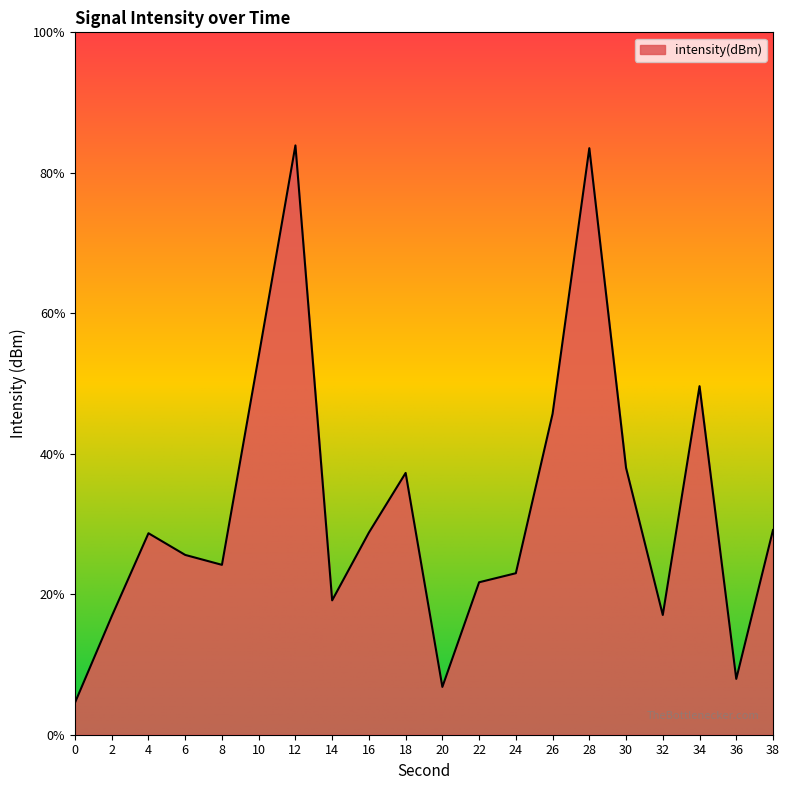

Where does the data first go above -133?

10